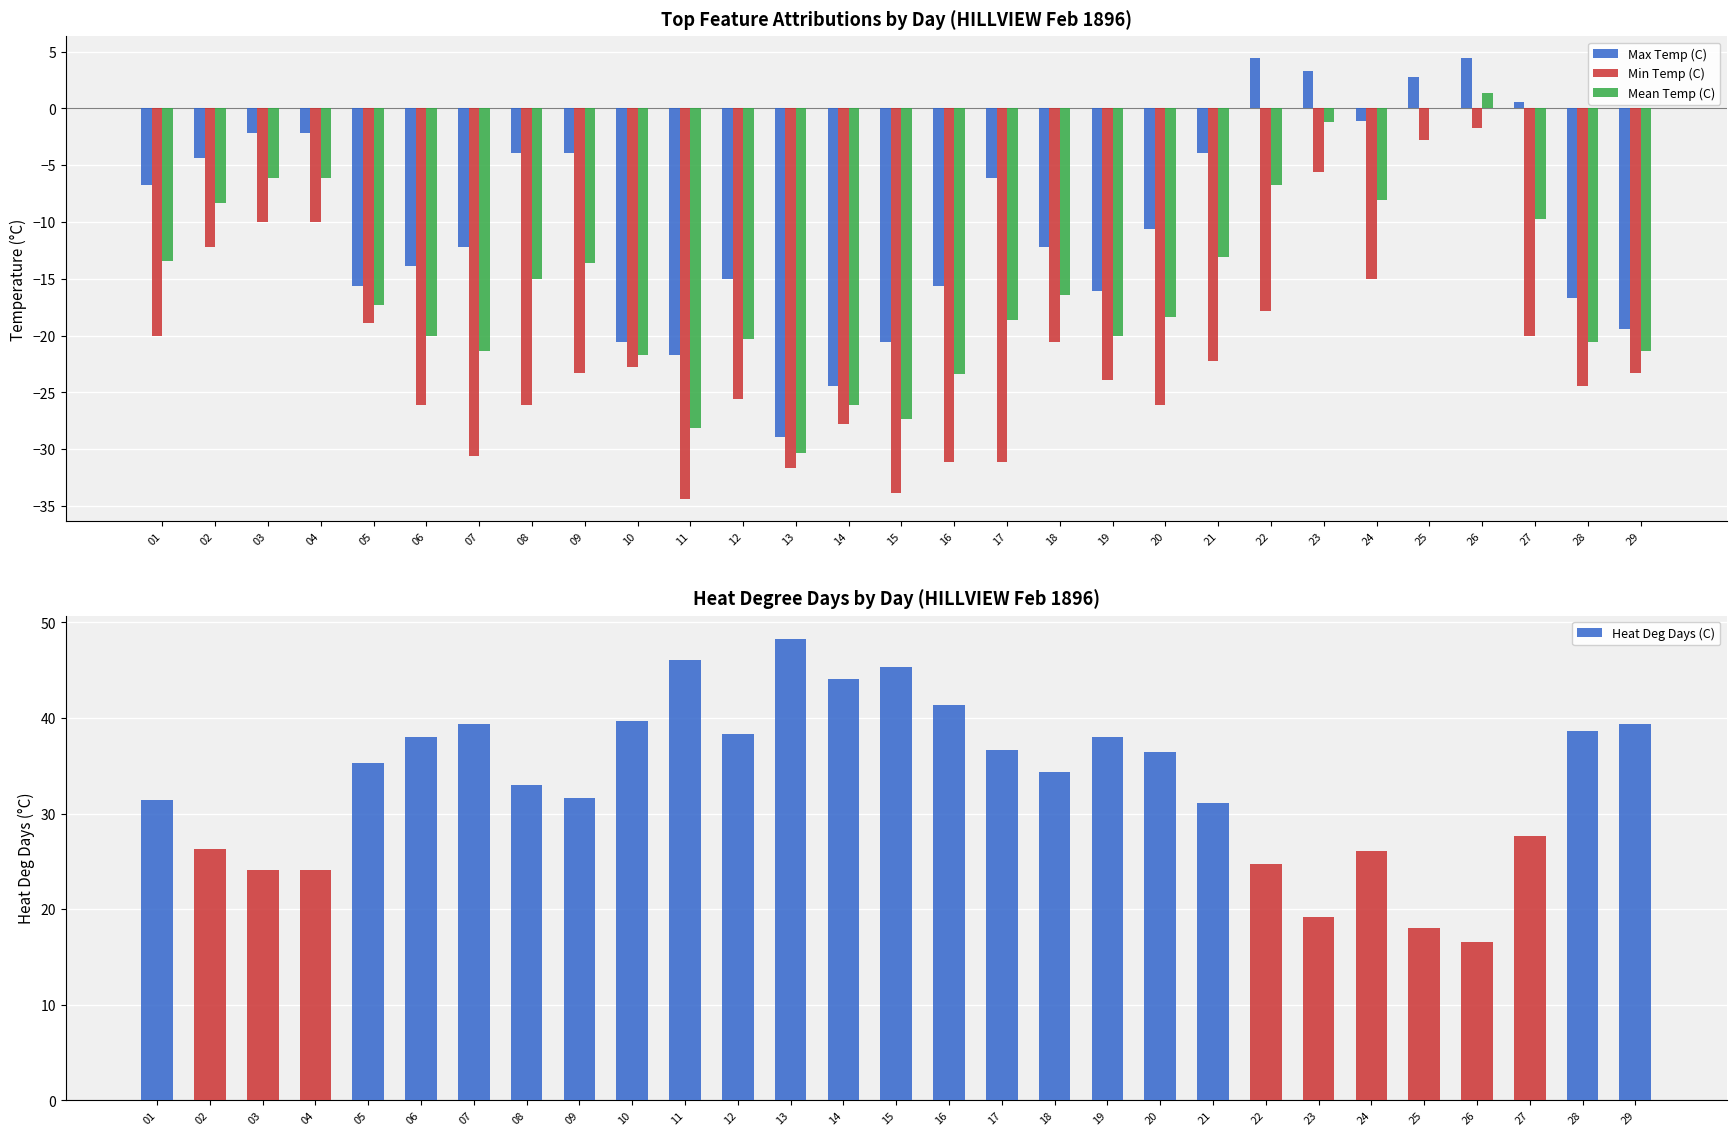

What is the value of the Max Temp (C) bar at the 1st from the left?

-6.7